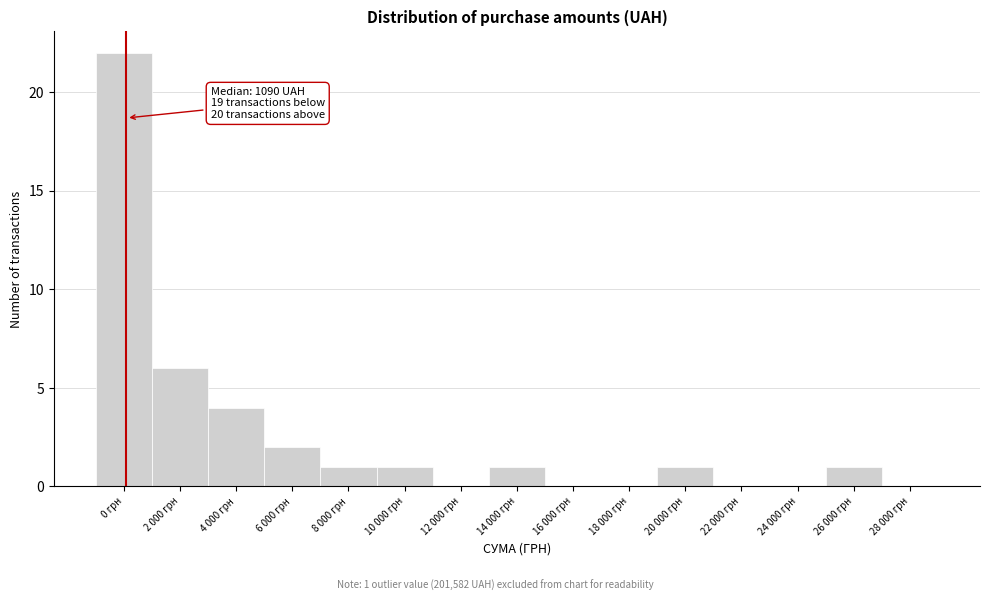

Reading left to right, list all the values displayed in this chart.

0 грн=22	2 000 грн=6	4 000 грн=4	6 000 грн=2	8 000 грн=1	10 000 грн=1	12 000 грн=0	14 000 грн=1	16 000 грн=0	18 000 грн=0	20 000 грн=1	22 000 грн=0	24 000 грн=0	26 000 грн=1	28 000 грн=0